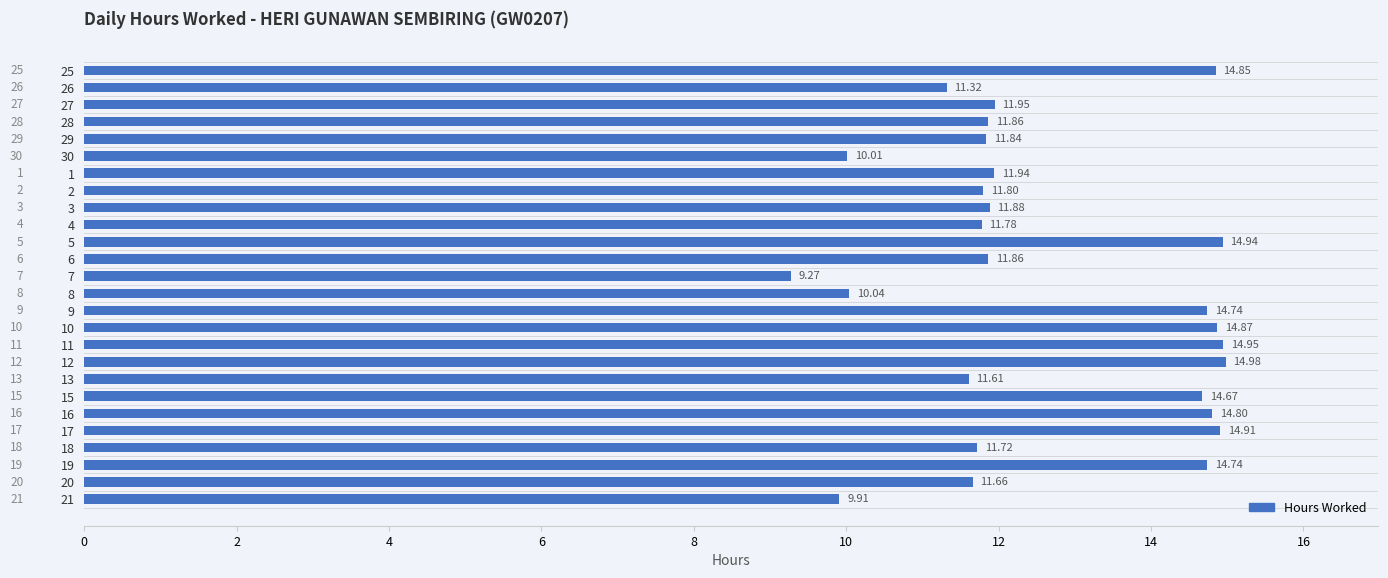

What is the ratio of the value at 27 to the value at 20?

1.0